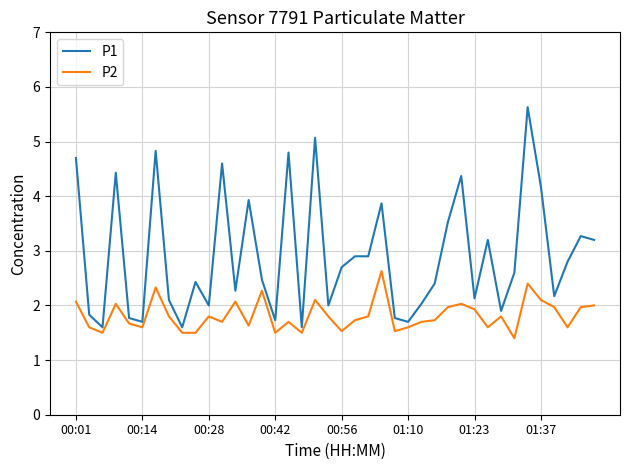

List the series in order of their peak value, lowest first.

P2, P1